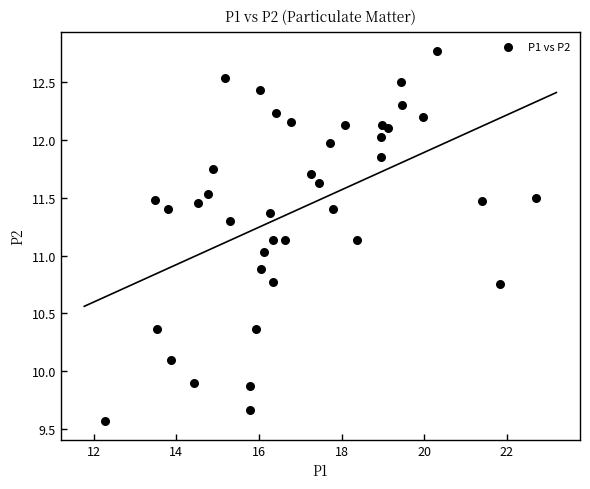

What is the range of X values (max minus min)?

10.4